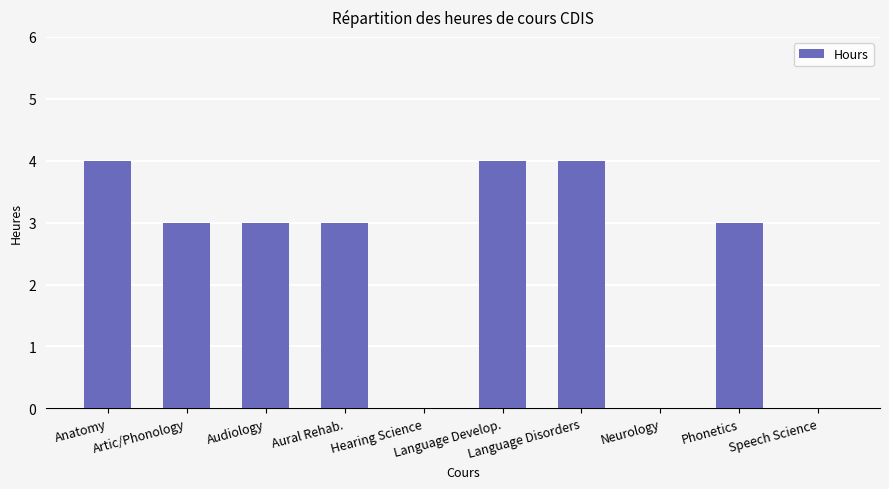

How many categories are shown in the chart?

10